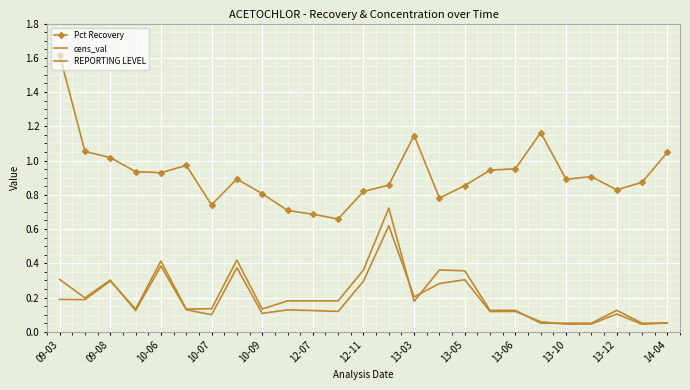

At how many categories does at least one series exceed 0?

25